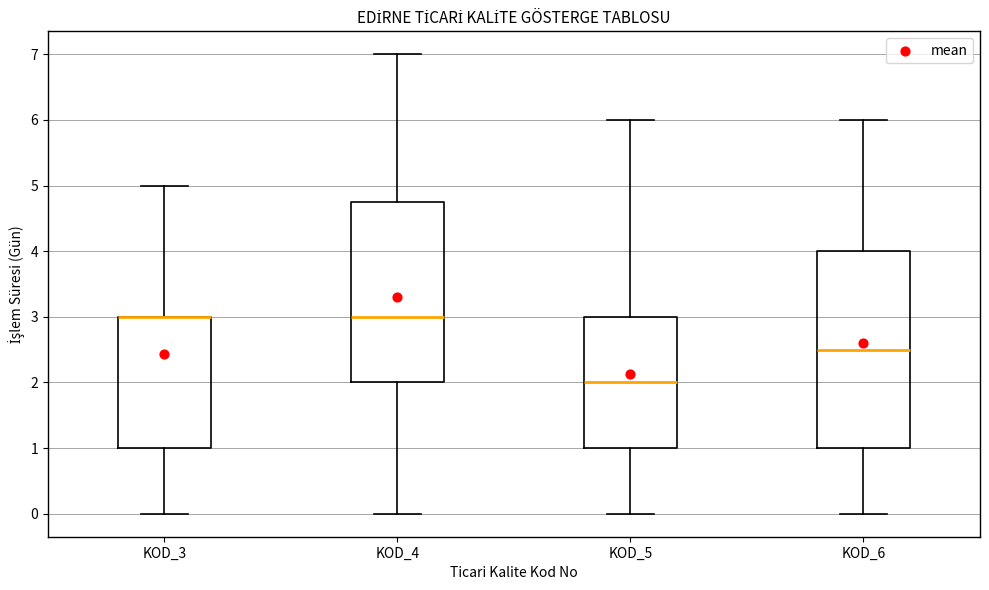

Which box is the tallest, from its lower edge to its upper edge?

KOD_6